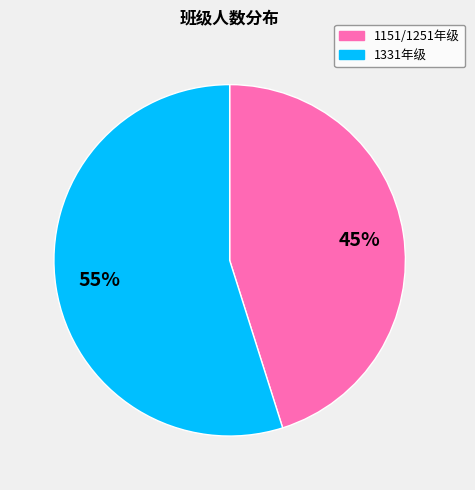

How many slices are in this pie chart?

2